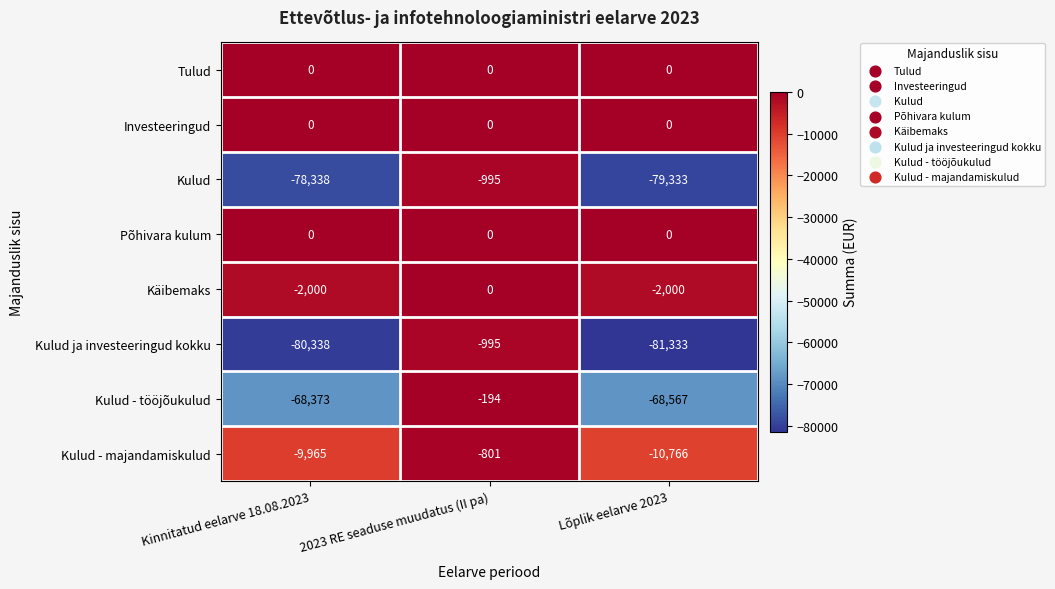

How many data points does each series have?

3